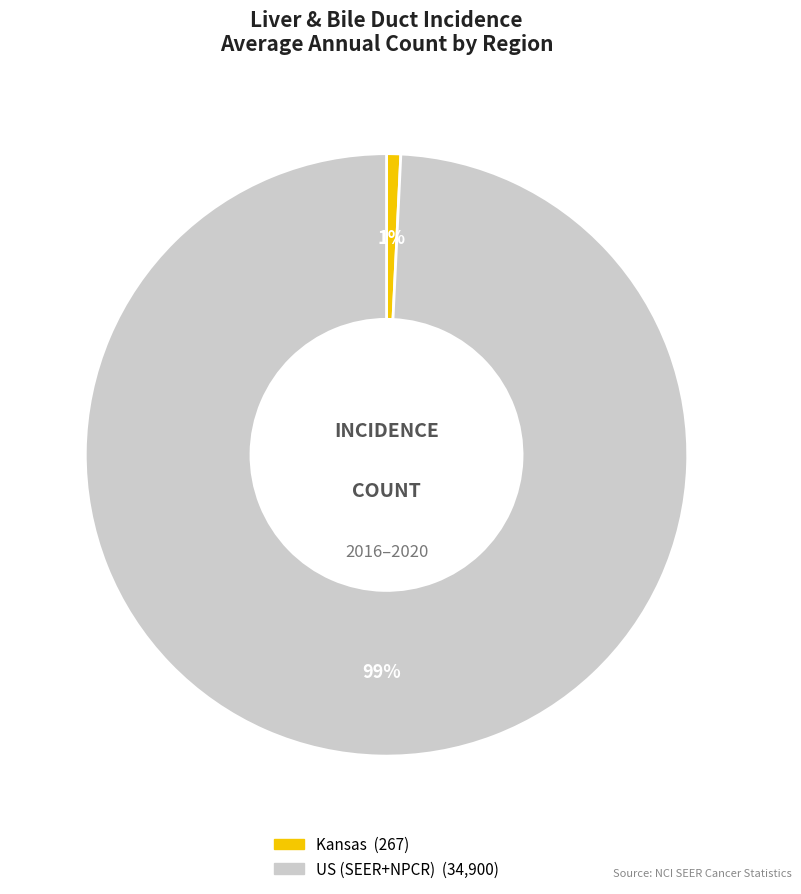

Is the sum of Kansas and US (SEER+NPCR) greater than half?

Yes